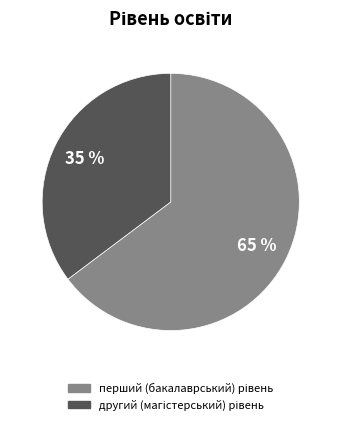

Is there a majority slice in this chart?

Yes